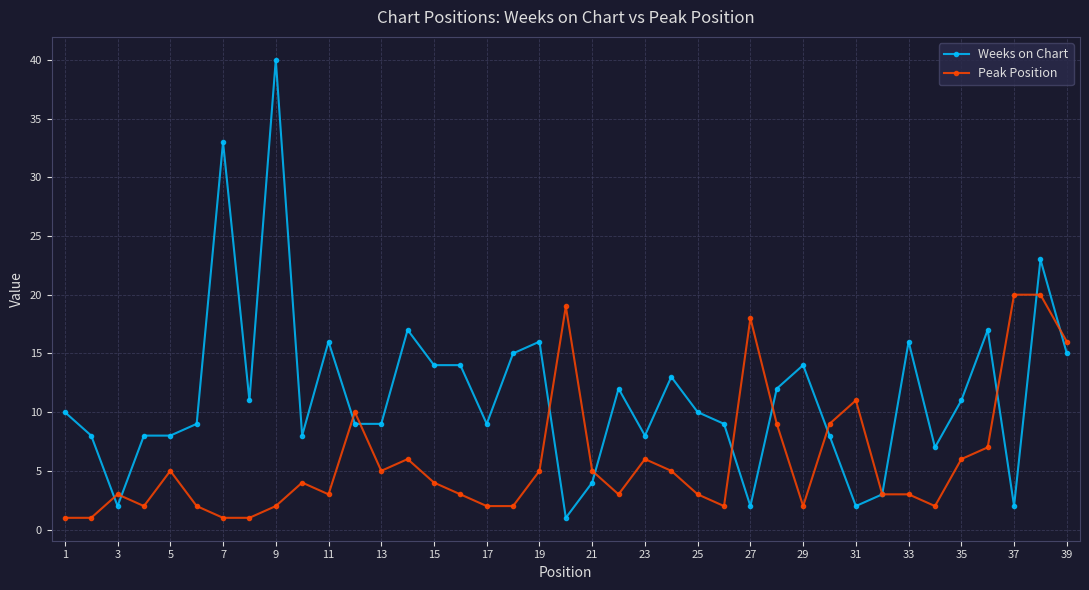

How many data points in Peak Position are less than 4?

19